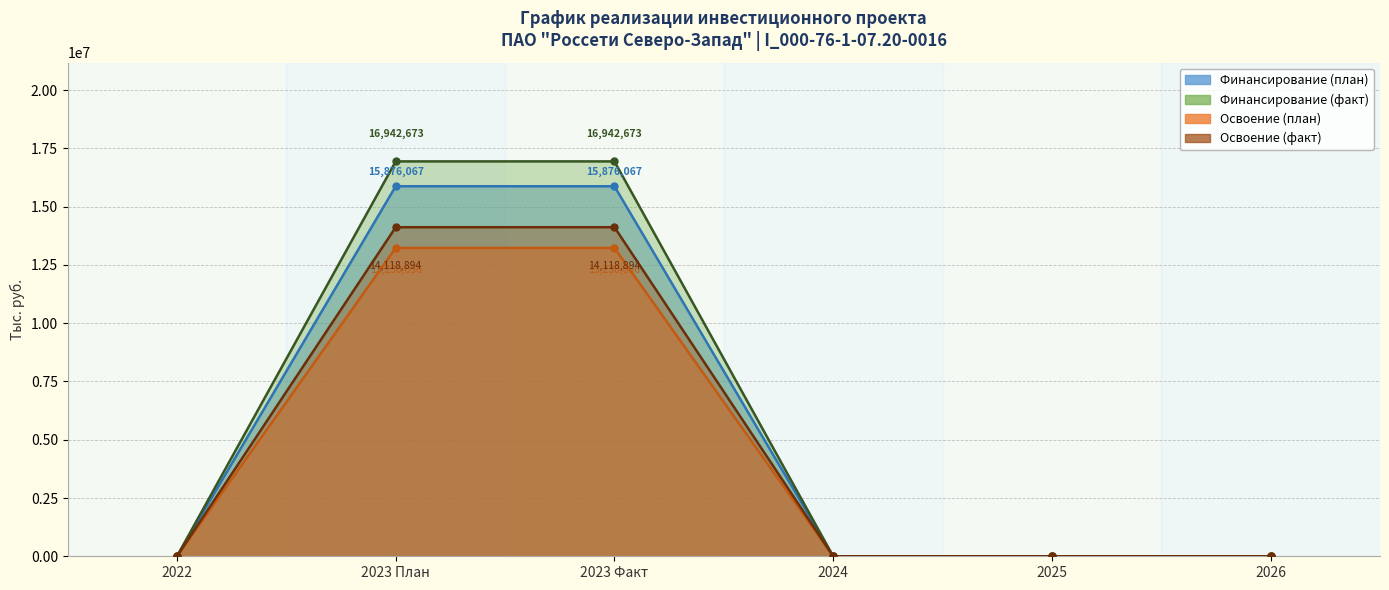

Does the chart display data point markers on the line(s)?

Yes